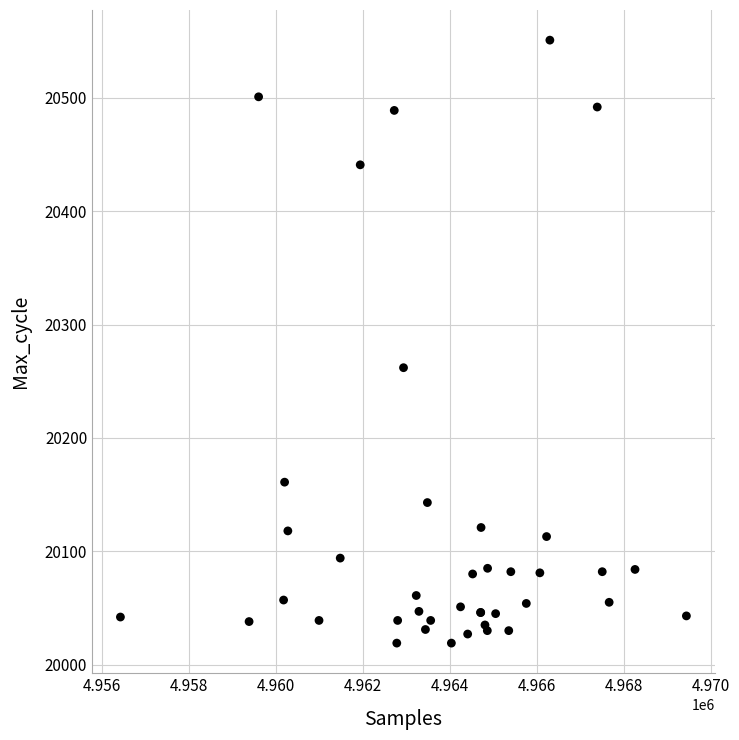

What Y value in the scatter plot is closest to 20285?

20262